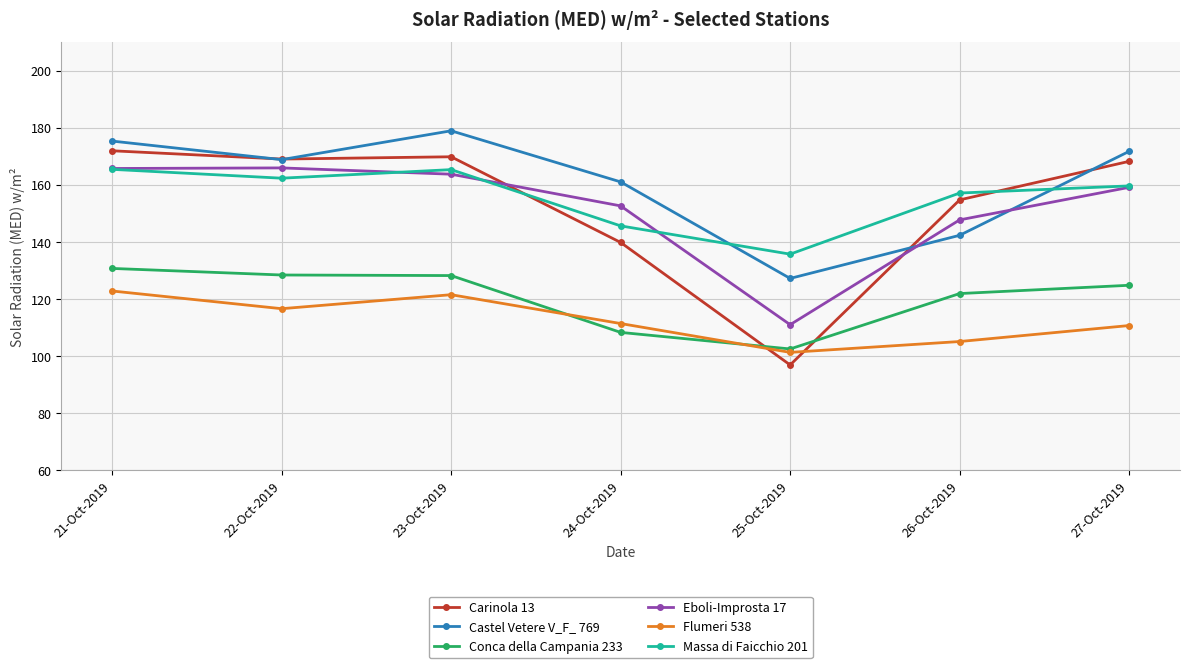

What is the greatest value displayed?

178.9